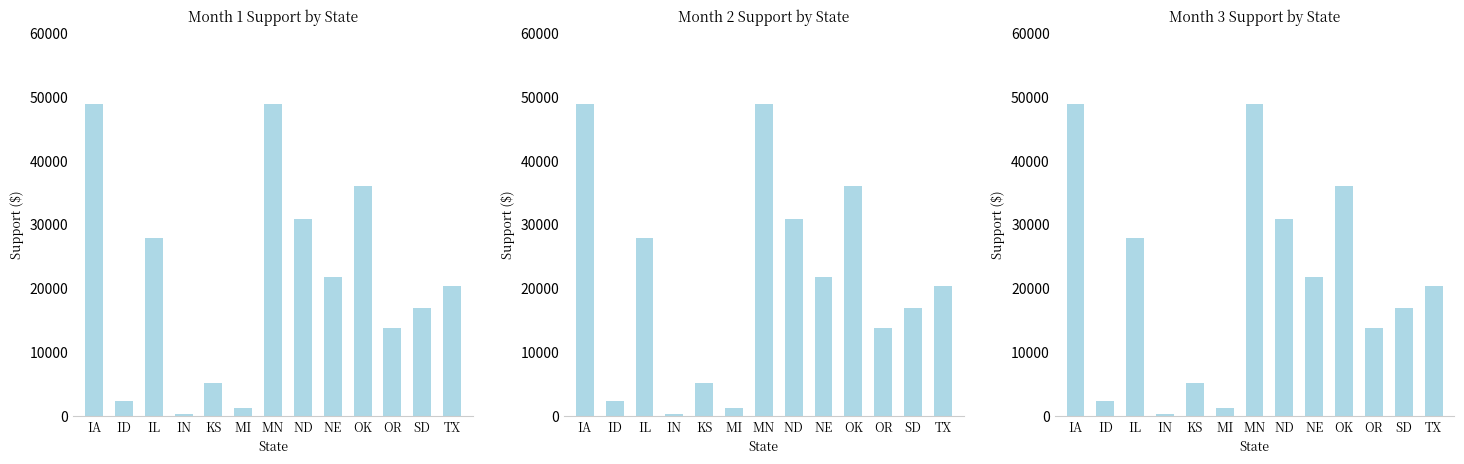

What is the difference between the maximum and second lowest values in the Month 1 Support series?

47650.7